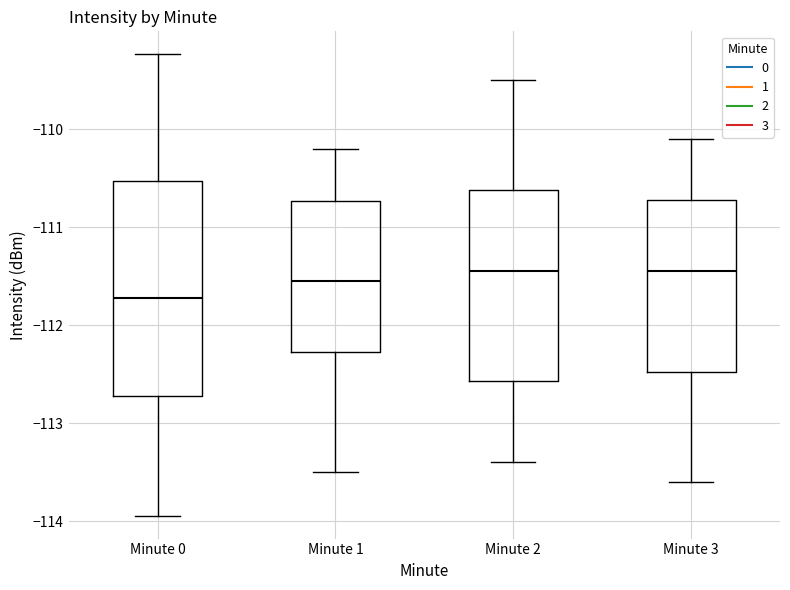

Where is the upper edge of the box for Minute 1 on the y-axis? The values are not printed on the chart, so give them approximately, as read against the axis.

-110.7